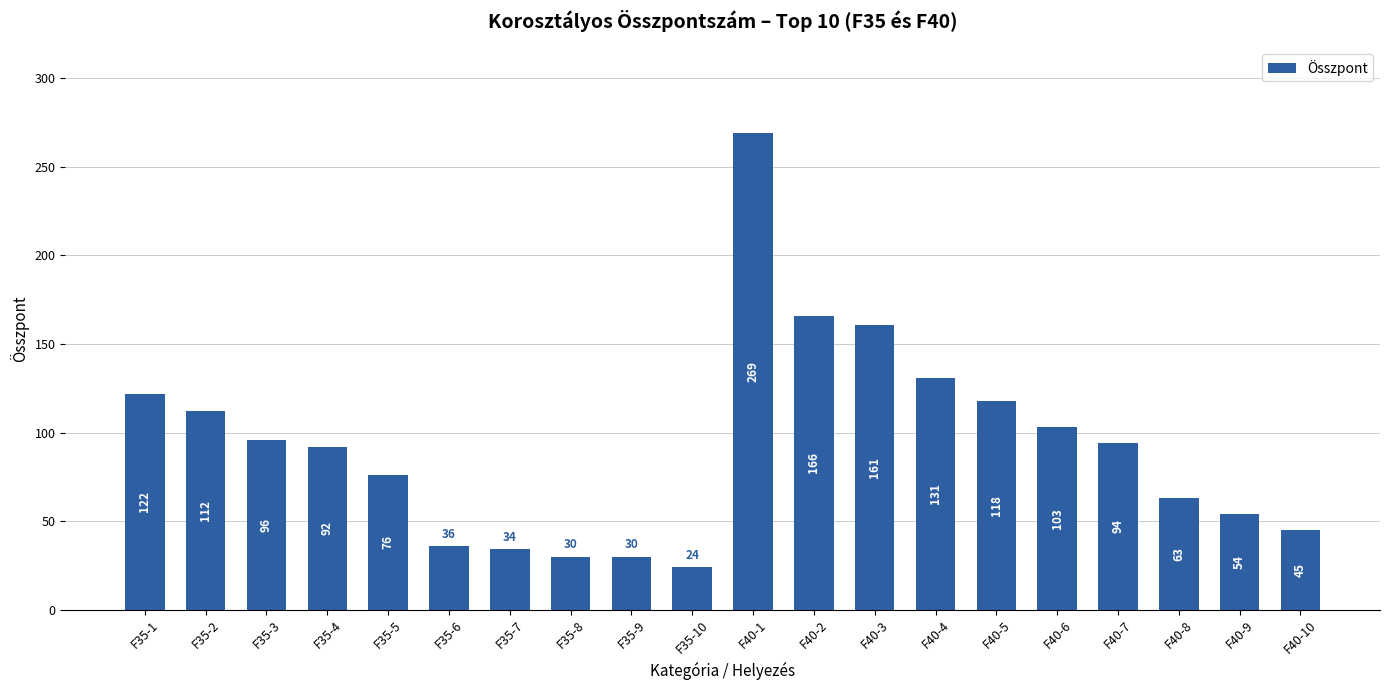

Is it true that the value at F40-5 is 118?

True